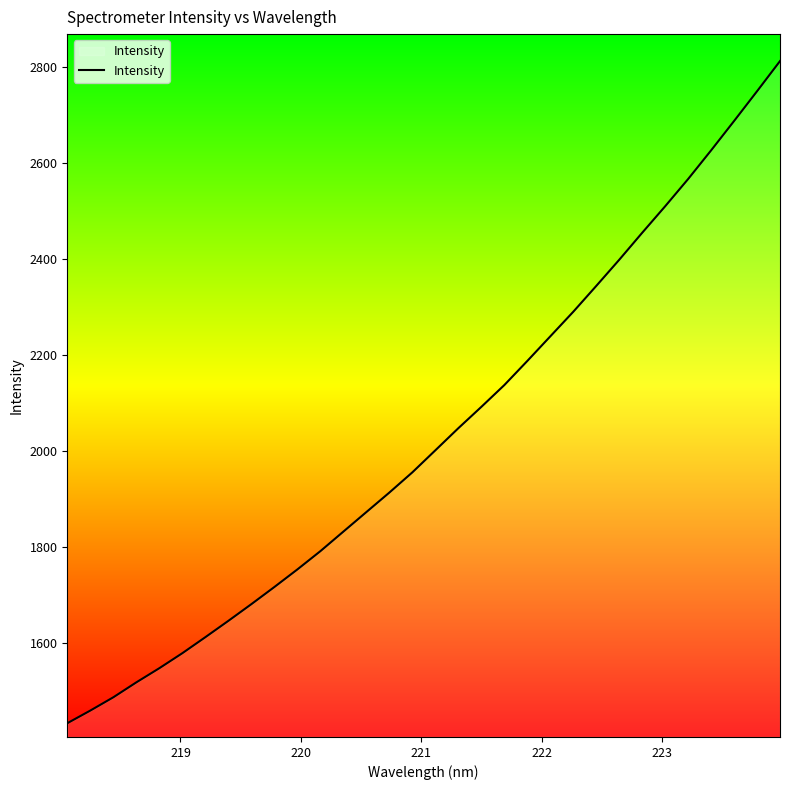

What is the difference between the maximum and minimum values?

1380.1